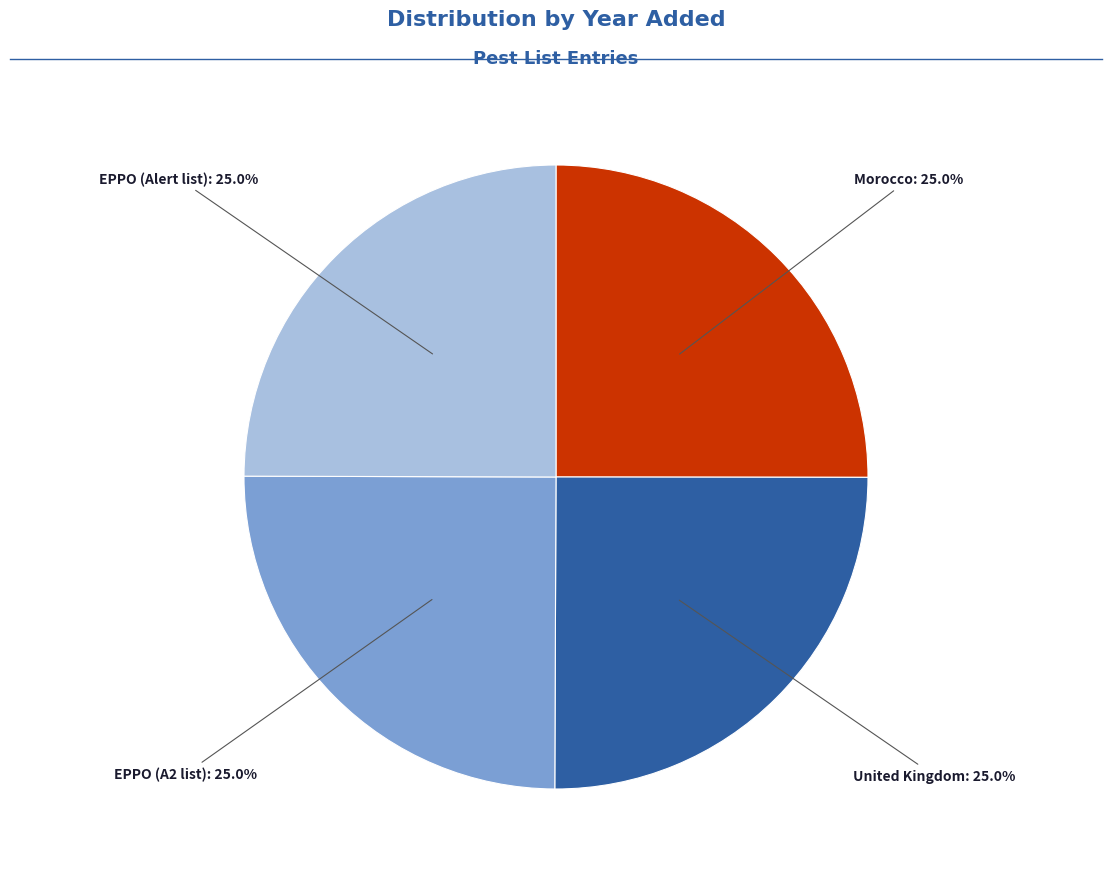

Is there a majority slice in this chart?

No